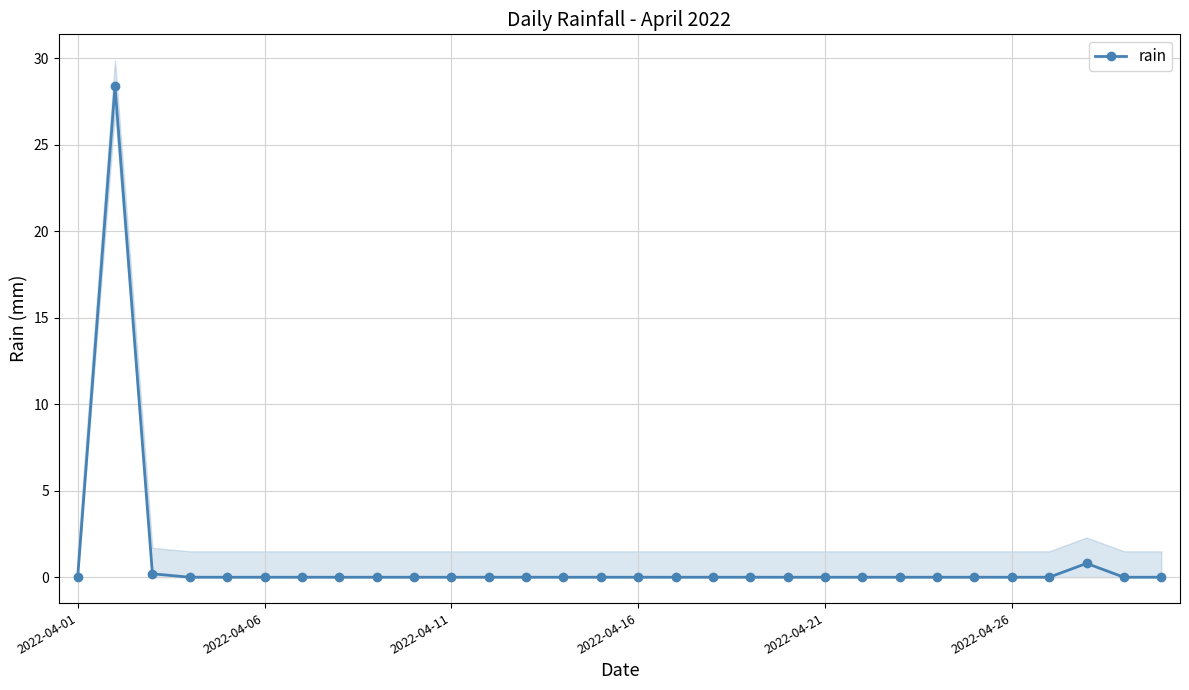

What is the highest value of the rain series?

28.4